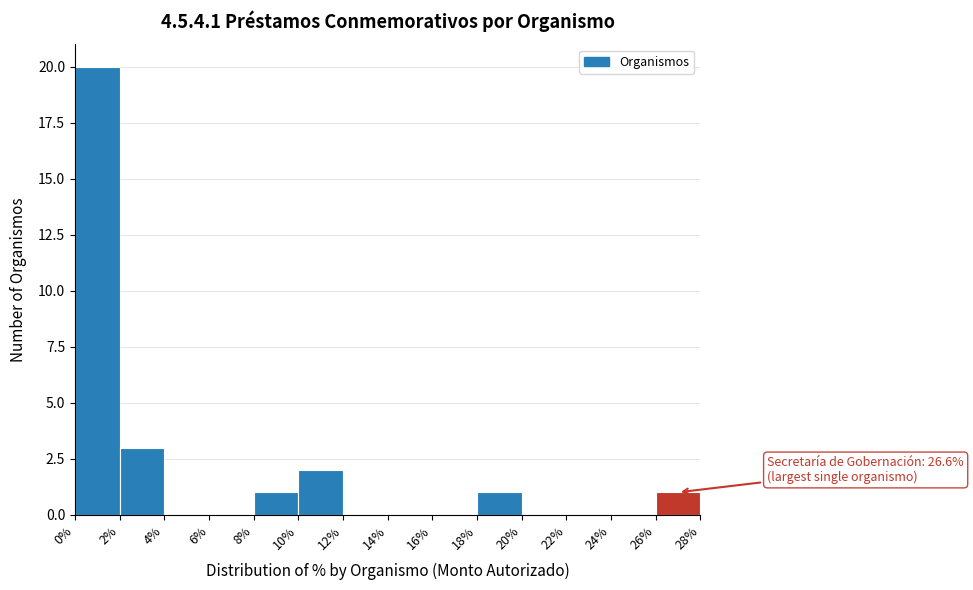

Over which range of the x-axis is the bar tallest?

0% to 2%